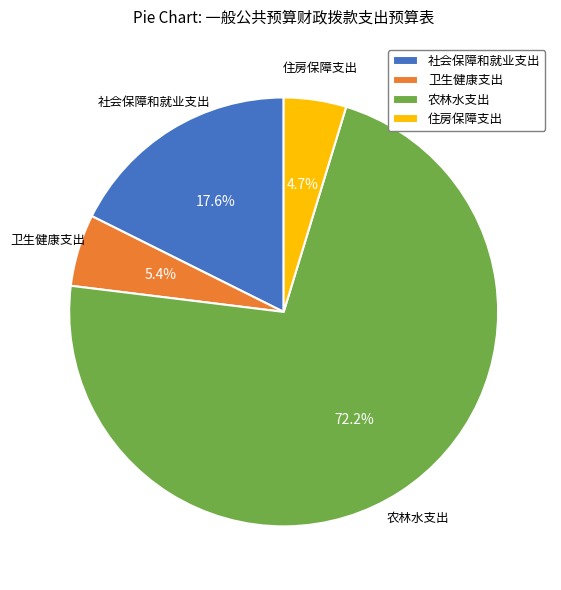

Rank the categories by value from highest to lowest.

农林水支出, 社会保障和就业支出, 卫生健康支出, 住房保障支出